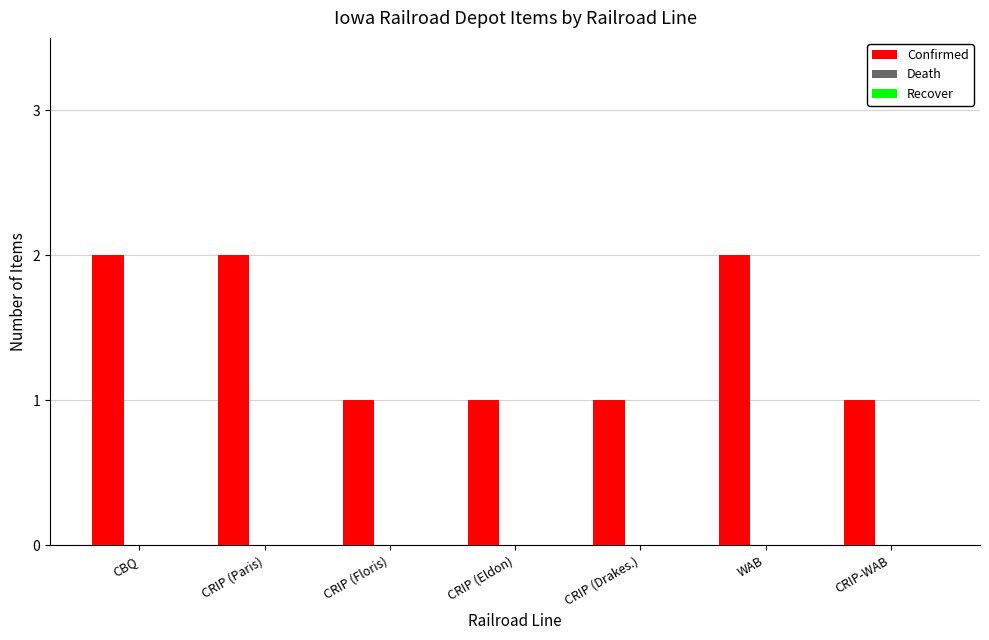

Count the number of data series in this chart.

1